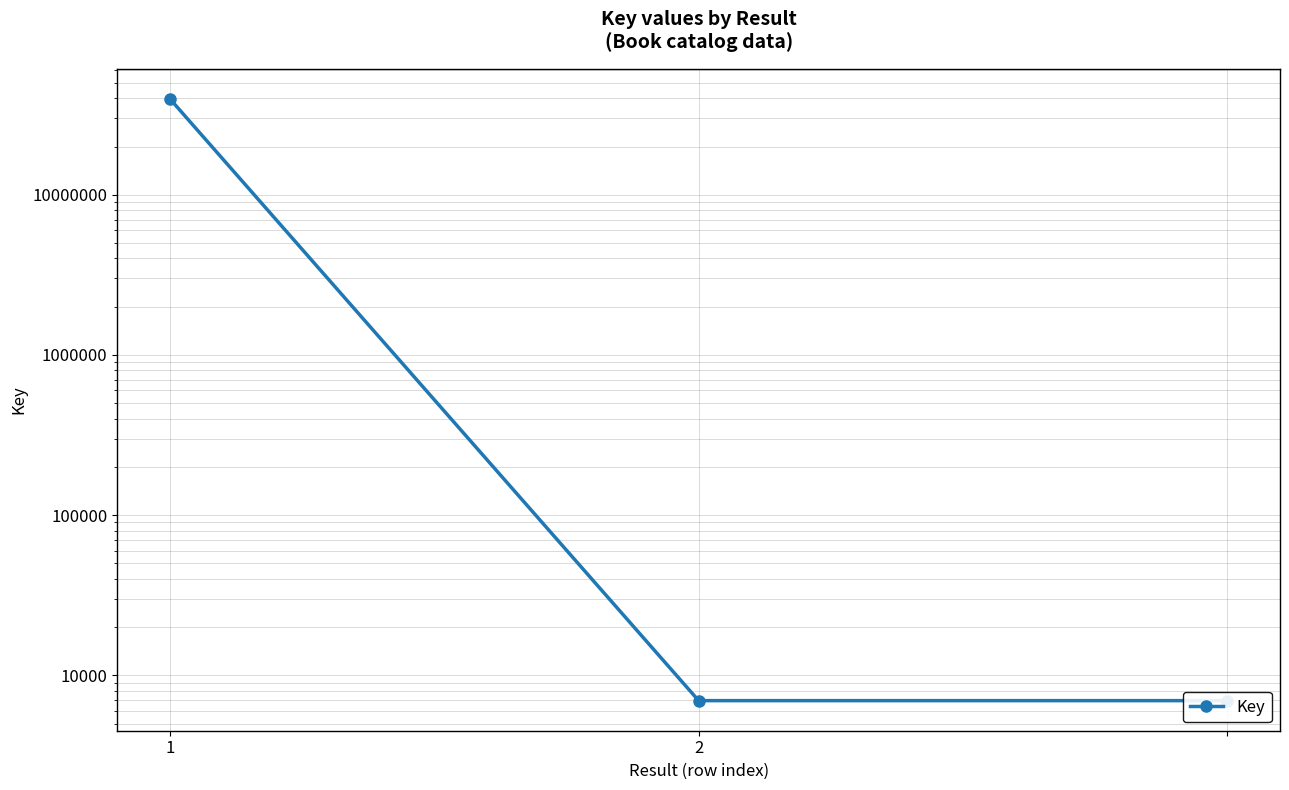

True or false: the data shows 39546447 at 1.

True